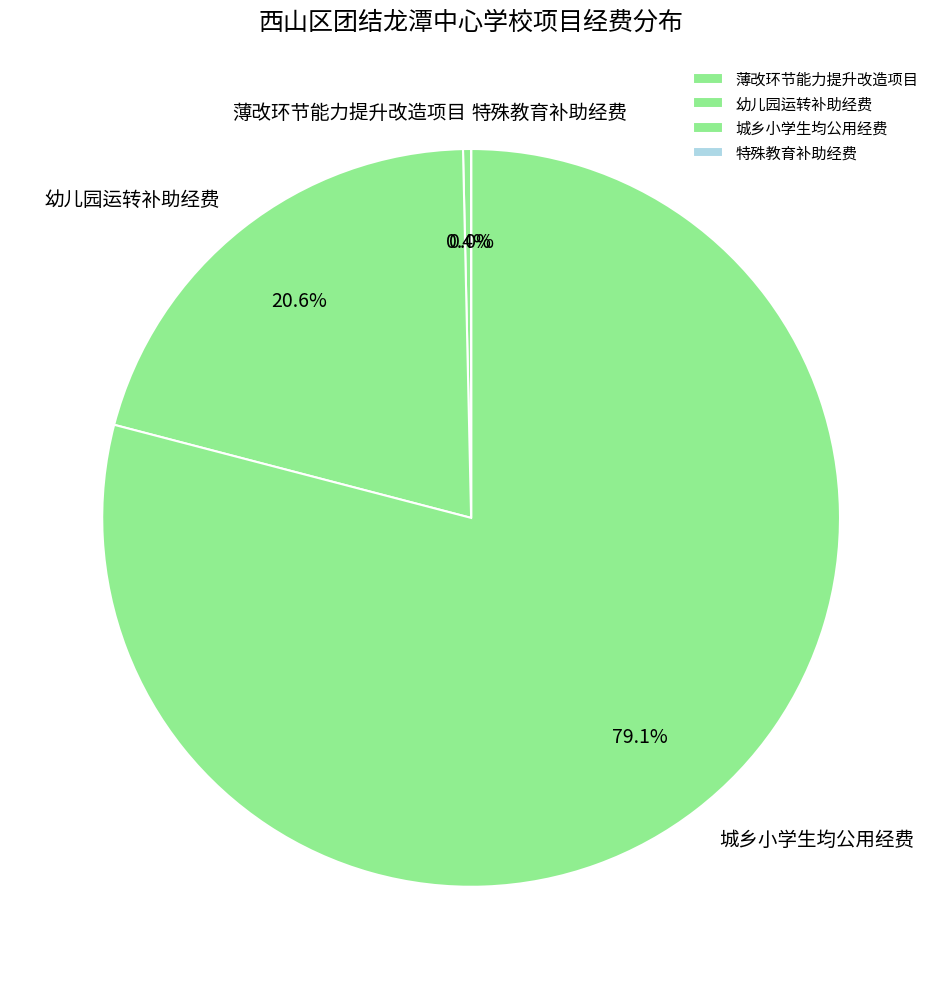

To the nearest percent, what is the difference between the 幼儿园运转补助经费 and 薄改环节能力提升改造项目 slice percentages?

20%